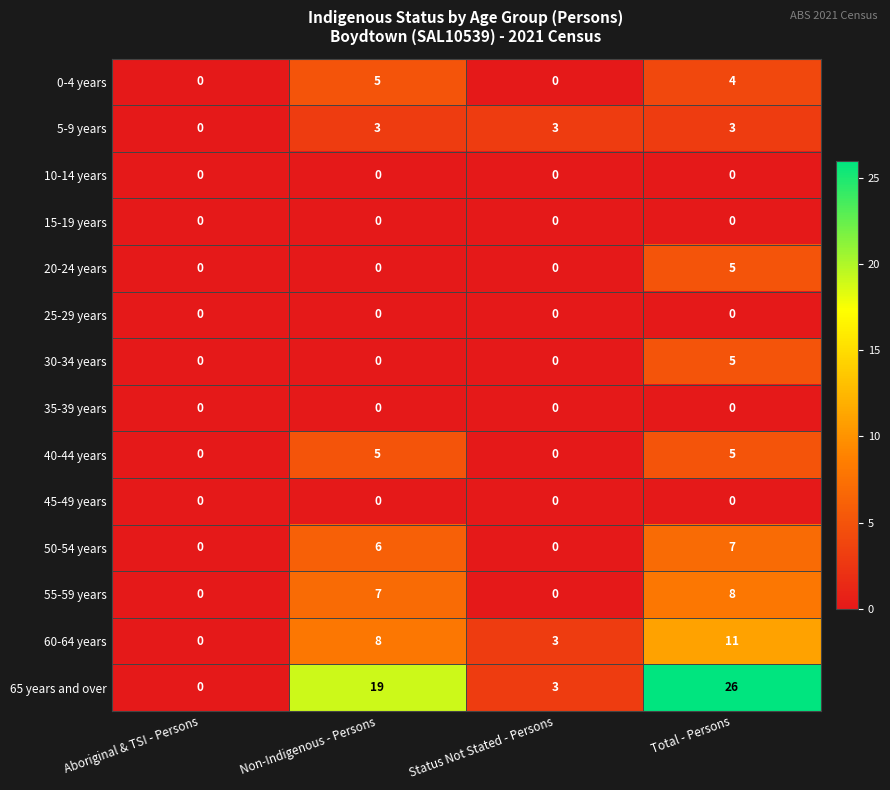

Rank the categories by 60-64 years value from highest to lowest.

Total - Persons, Non-Indigenous - Persons, Status Not Stated - Persons, Aboriginal & TSI - Persons